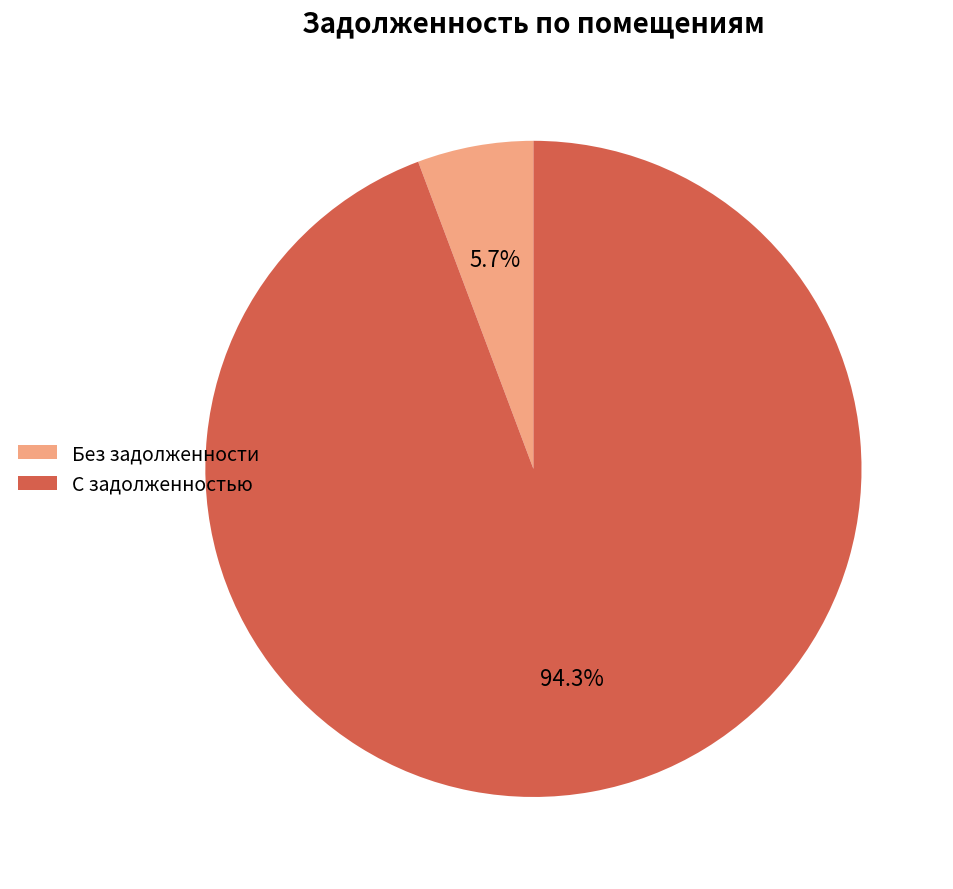

Count the number of slices in the pie.

2